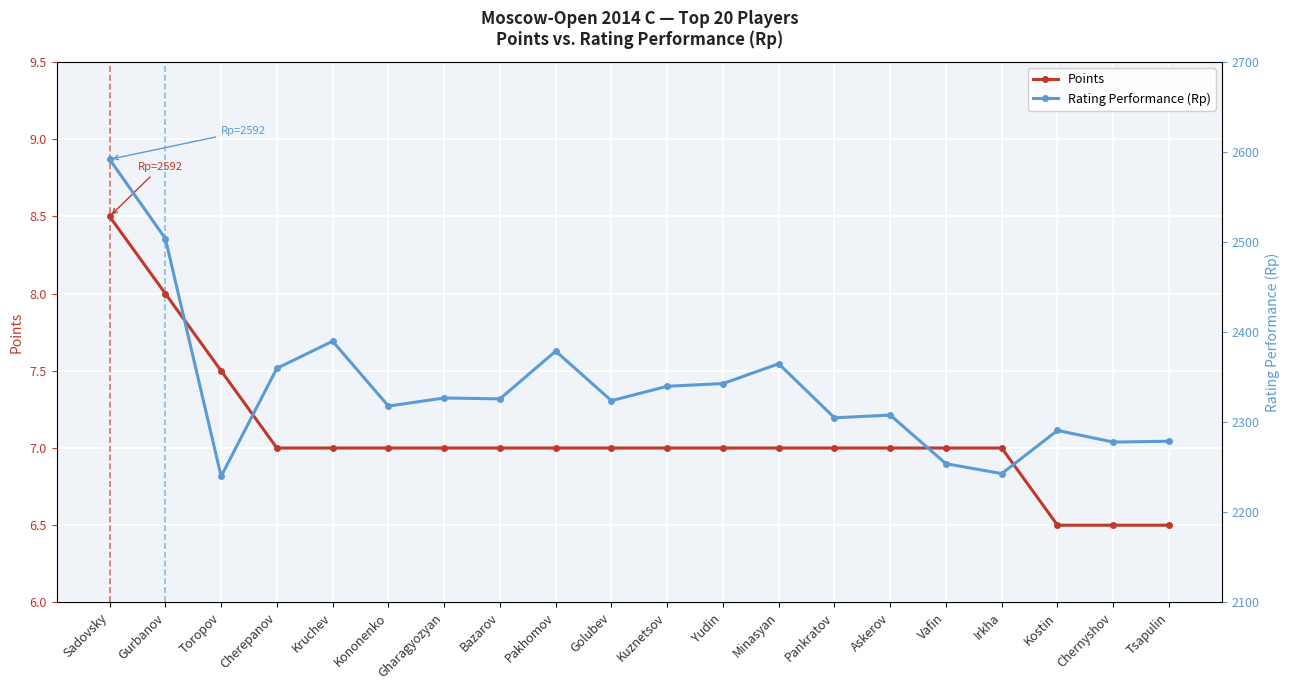

What value does the Points series have at Sadovsky?

8.5